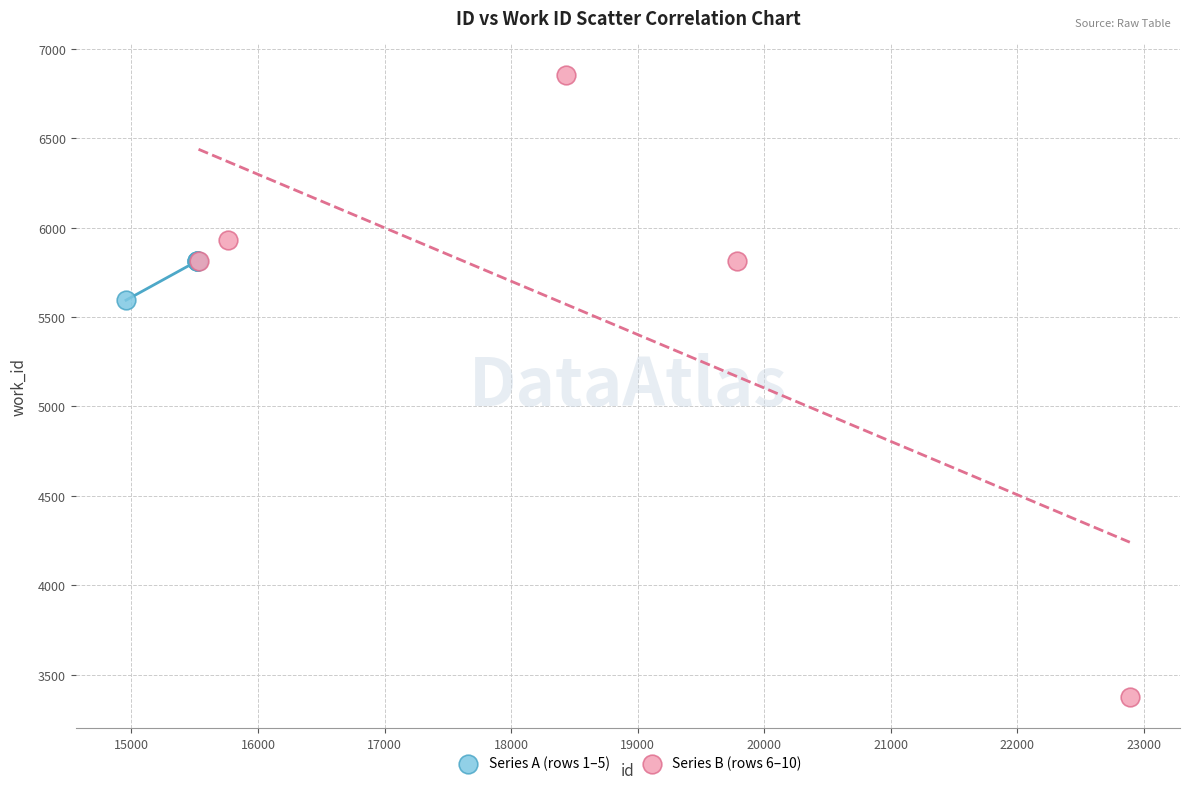

What are all the series names shown in the legend?

Series A (rows 1–5), Series B (rows 6–10)